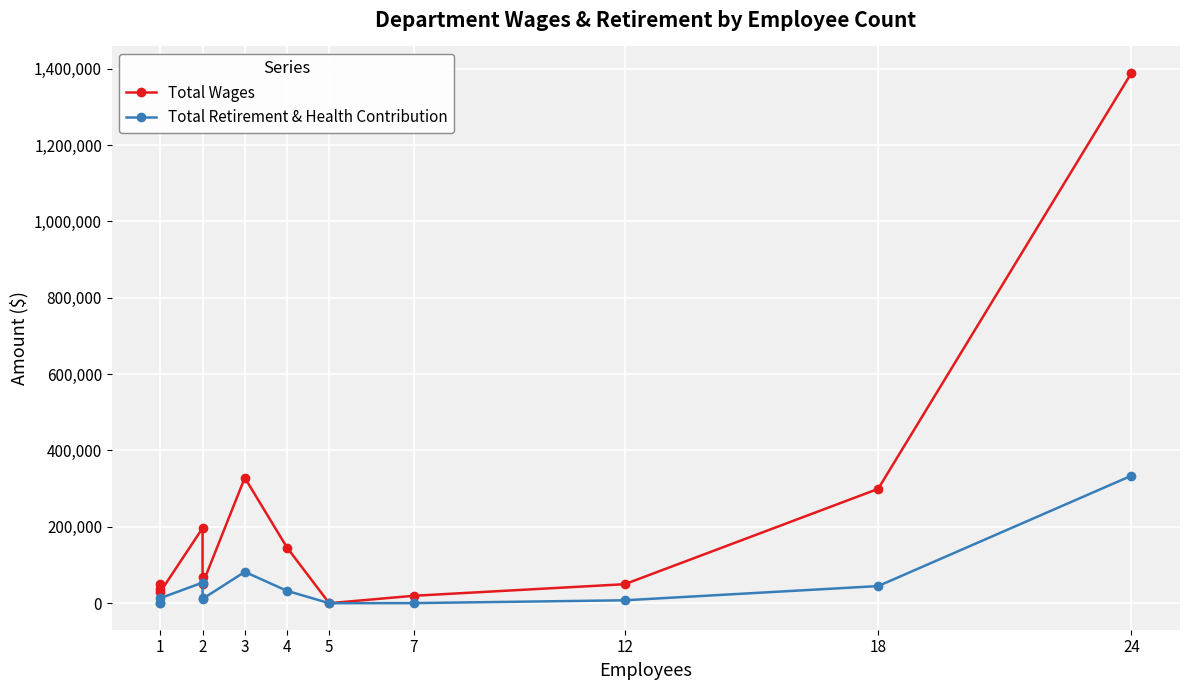

Is it true that Total Wages equals 21727 at 1?

False